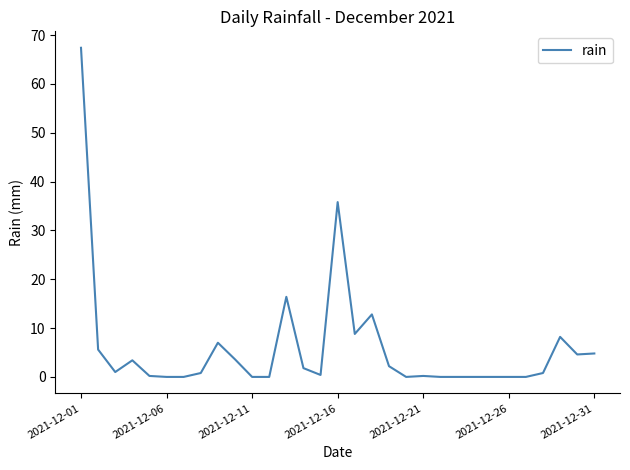

What is the difference between the maximum and minimum values?

67.4